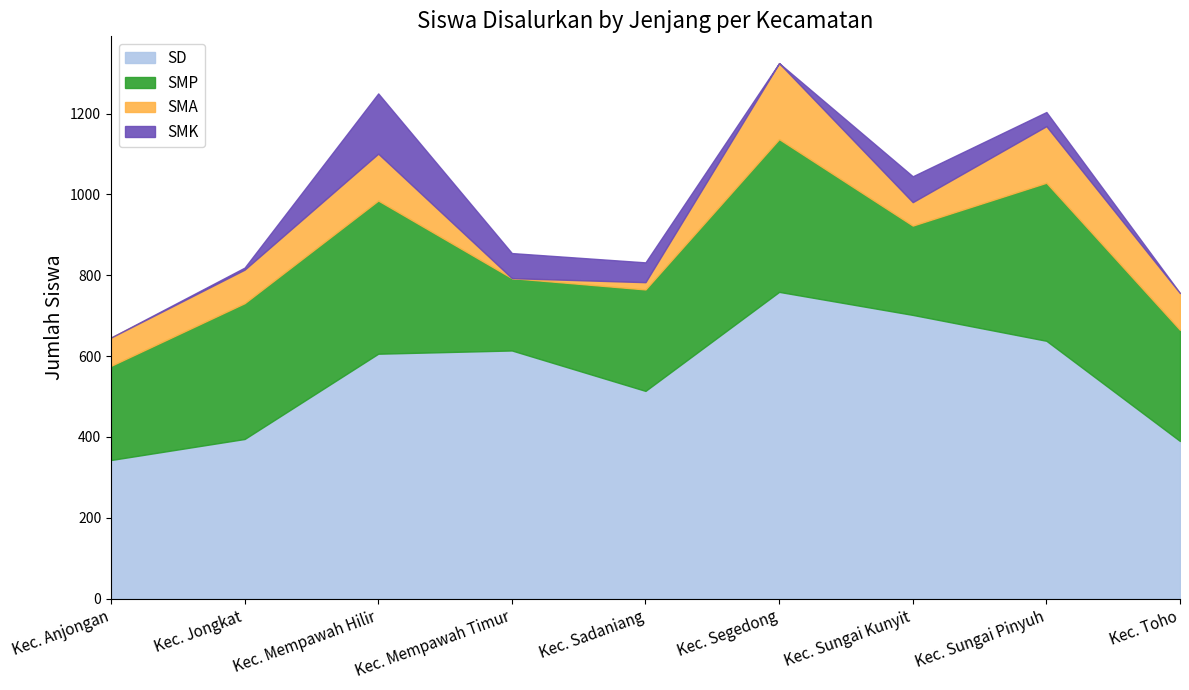

At which category is the sum across all series the highest?

Kec. Segedong